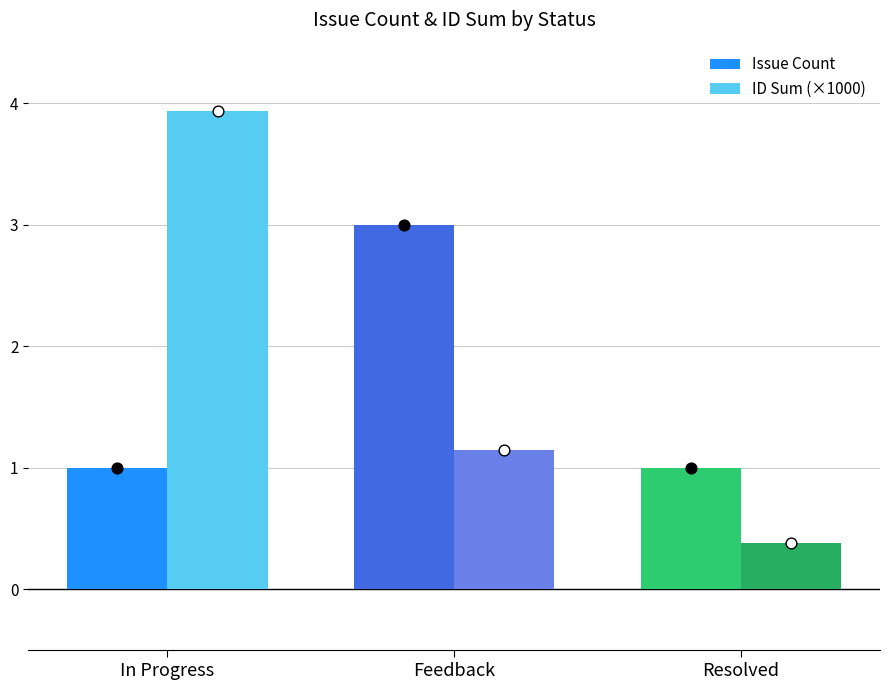

What are all the series names shown in the legend?

Issue Count, ID Sum (×1000)